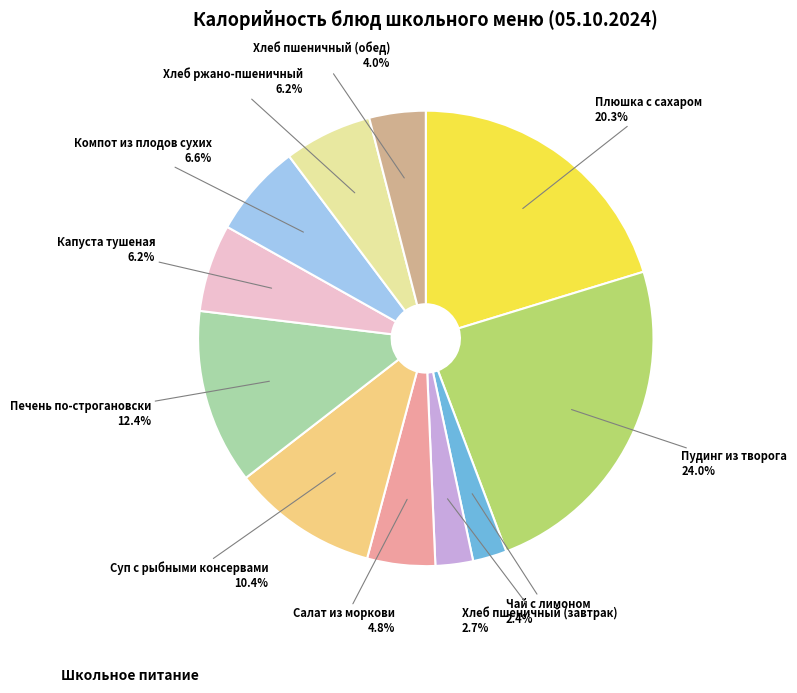

Which slice is the largest?

Пудинг из творога